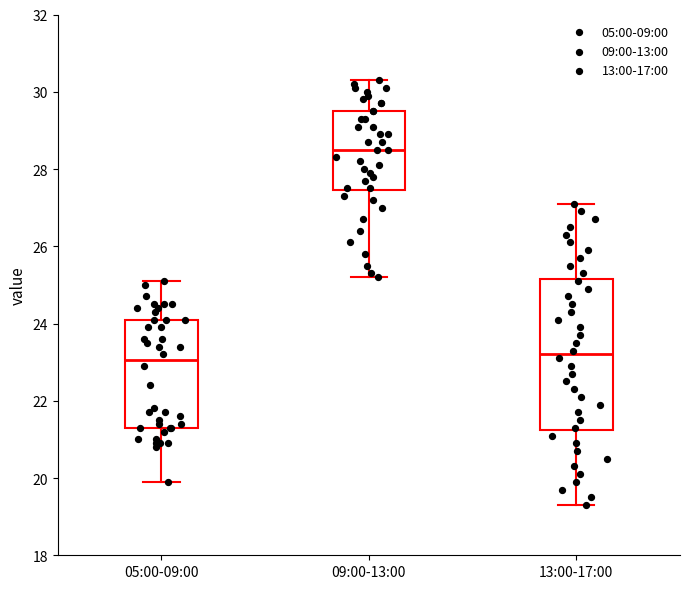

Comparing the boxes themselves (not the whiskers), which one is the tallest?

13:00-17:00